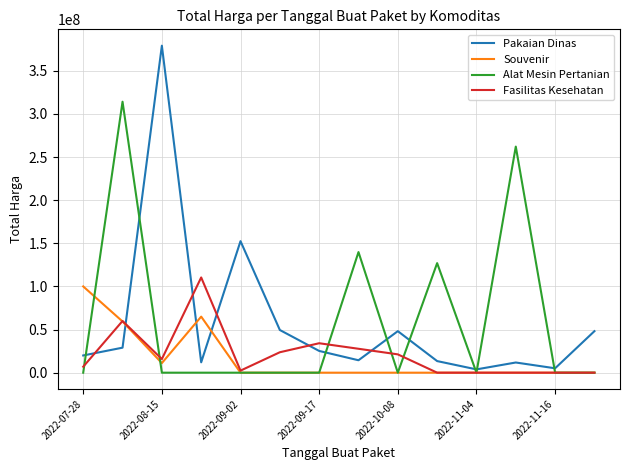

Does the chart display data point markers on the line(s)?

No